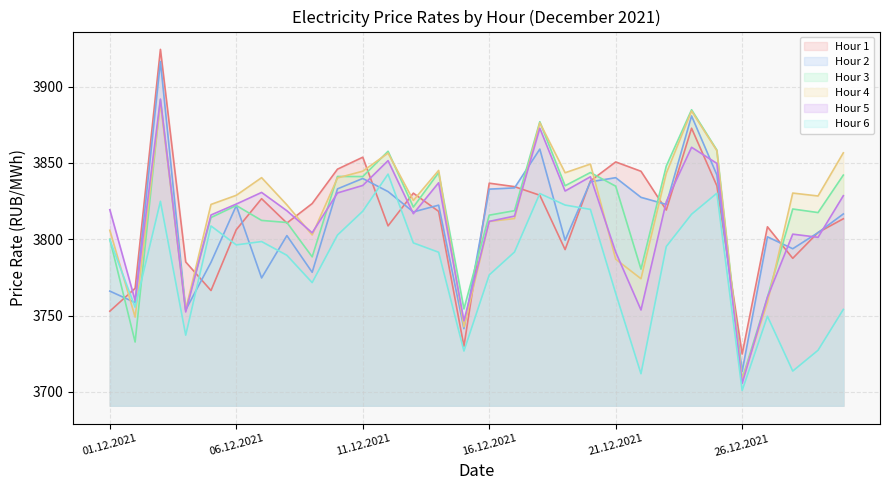

Count the number of categories in the chart.

30